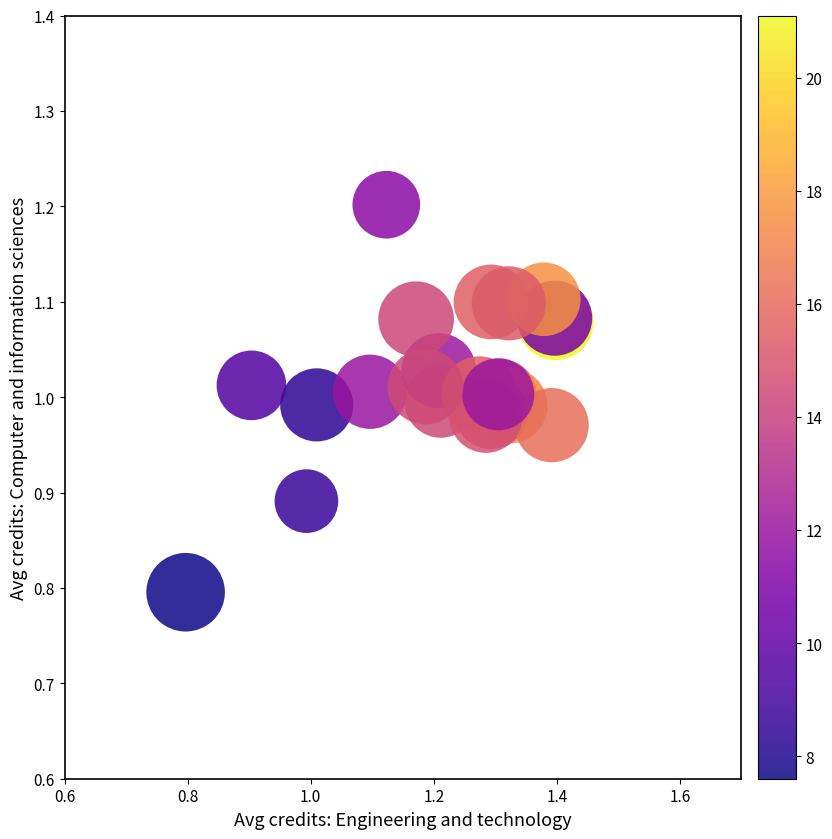

What Y value in the scatter plot is closest to 0?

0.8